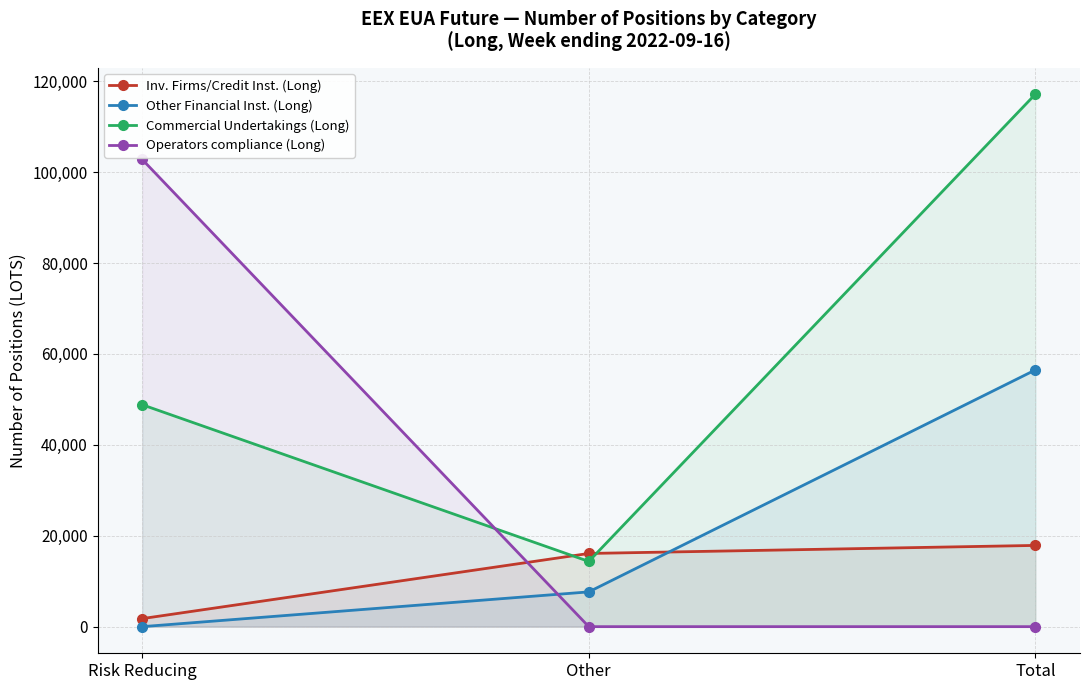

The value of Other Financial Inst. (Long) at Other is 10941. True or false?

False